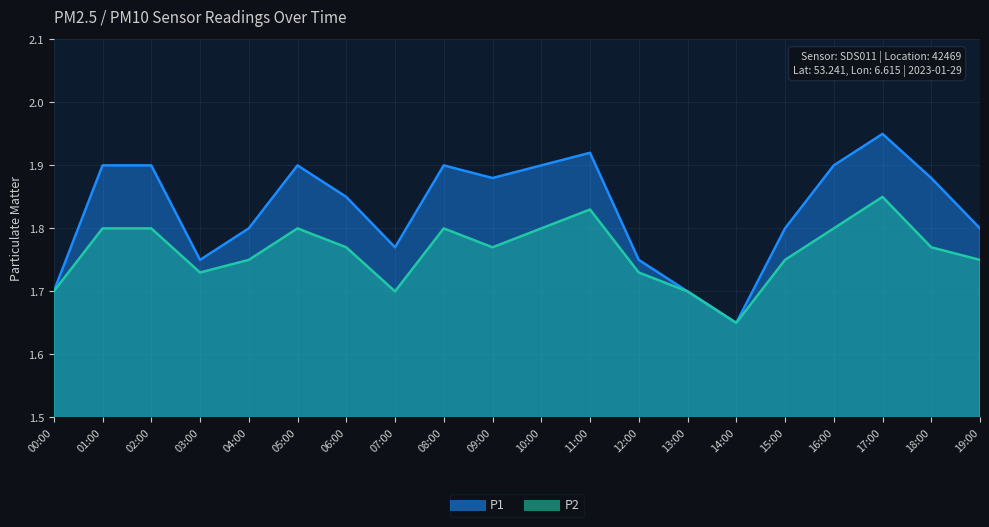

What is the total value across all series at 17:00?

3.8